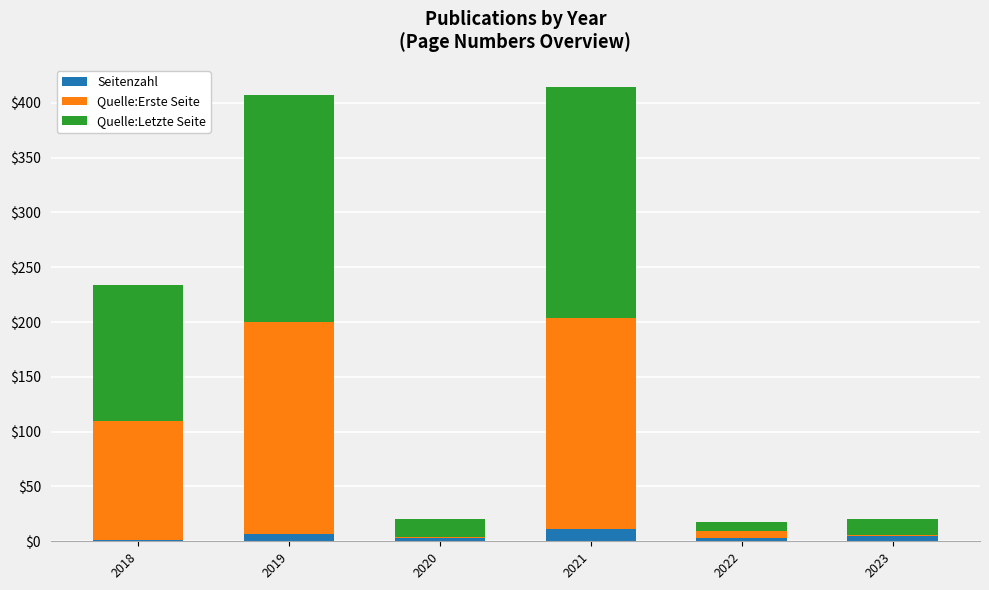

Reading right to left, list the values for the Seitenzahl series.

2023=5	2022=3	2021=11	2020=3	2019=7	2018=1